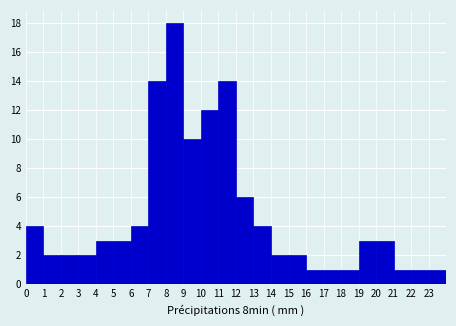

What is the height of the bar covering 21 to 22 on the x-axis? The values are not printed on the chart, so give them approximately, as read against the axis.

1